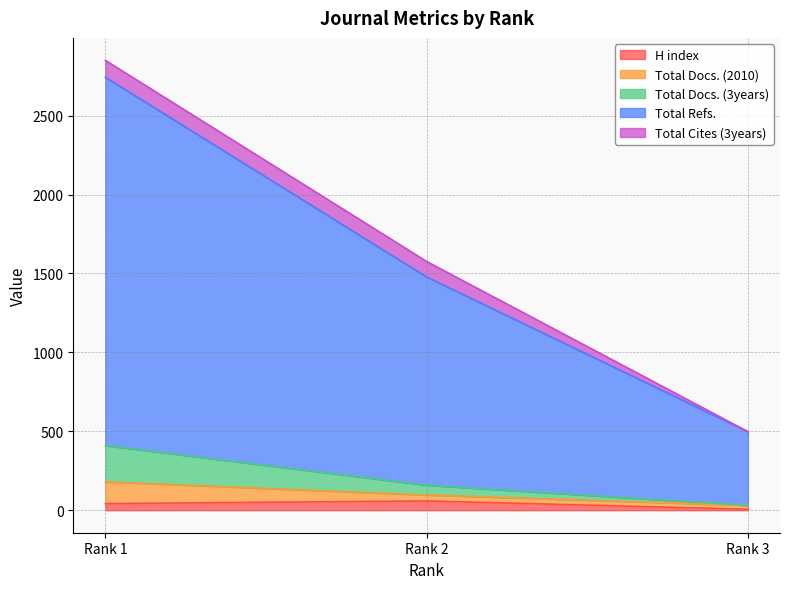

What are all the series names shown in the legend?

H index, Total Docs. (2010), Total Docs. (3years), Total Refs., Total Cites (3years)